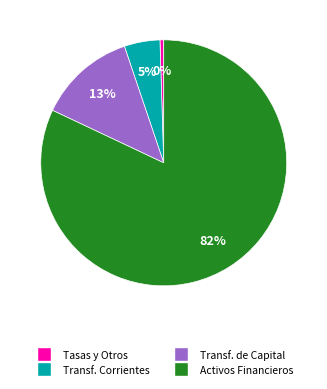

To the nearest percent, what is the difference between the largest and smallest slice percentages?

82%